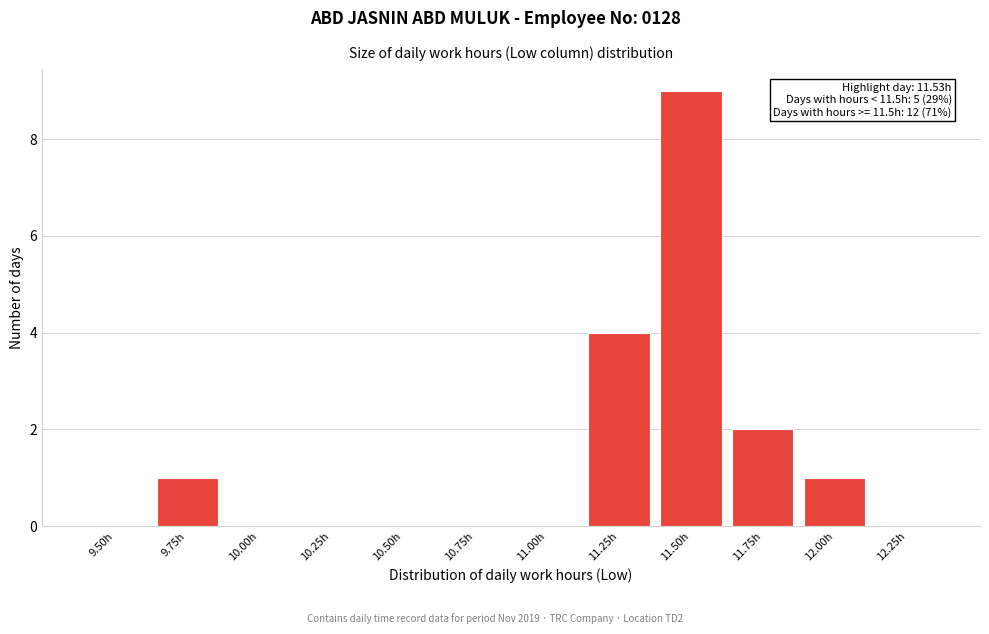

Reading right to left, transcribe all the data shown in this chart.

12.25h=0	12.00h=1	11.75h=2	11.50h=9	11.25h=4	11.00h=0	10.75h=0	10.50h=0	10.25h=0	10.00h=0	9.75h=1	9.50h=0